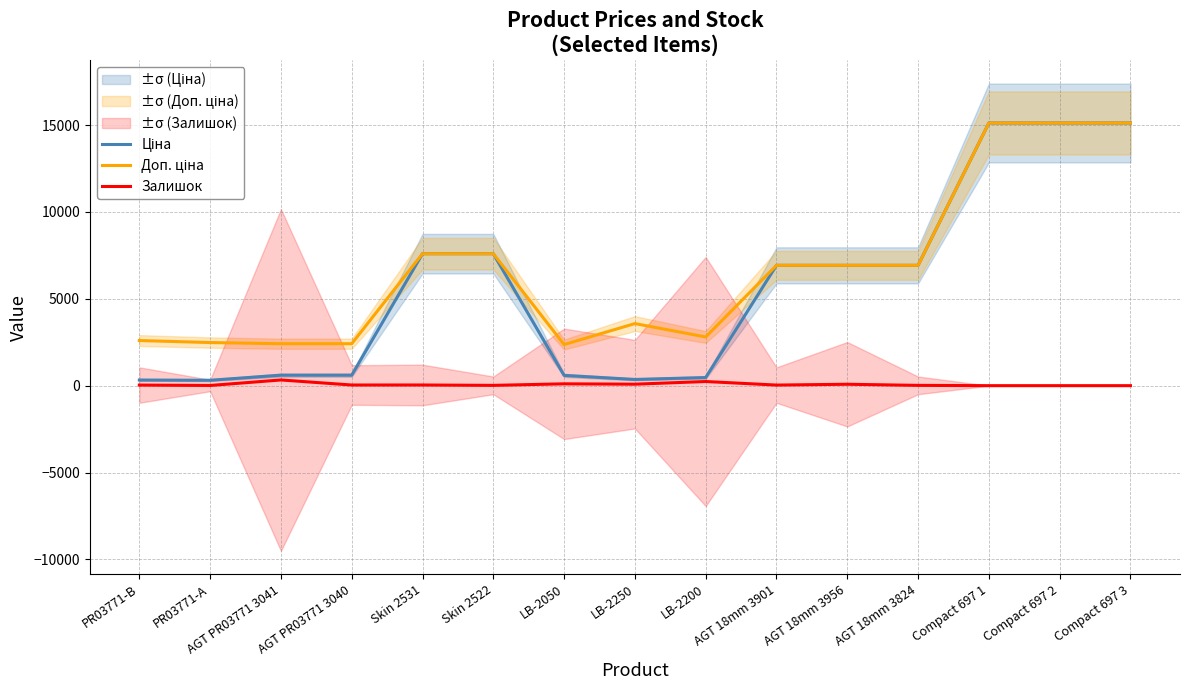

At which category does Доп. ціна reach its first local valley?

LB-2050